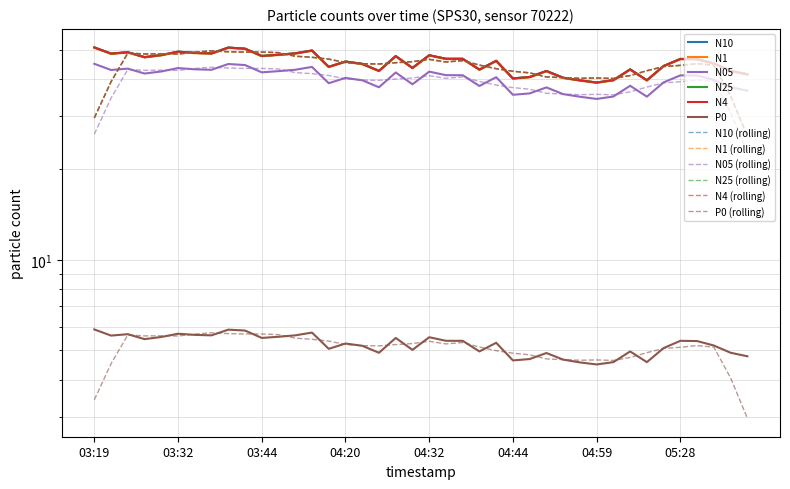

List the labels in order of N4 value, smallest first.

04:59, 04:56, 05:23, 05:02, 04:44, 04:54, 04:49, 05:41, 04:51, 04:24, 05:38, 04:39, 05:20, 04:29, 04:17, 05:25, 04:22, 05:33, 04:20, 04:42, 05:30, 05:28, 04:34, 04:37, 03:27, 04:27, 03:44, 04:32, 03:29, 03:46, 03:22, 03:36, 03:49, 03:34, 03:24, 03:32, 03:51, 03:41, 03:39, 03:19